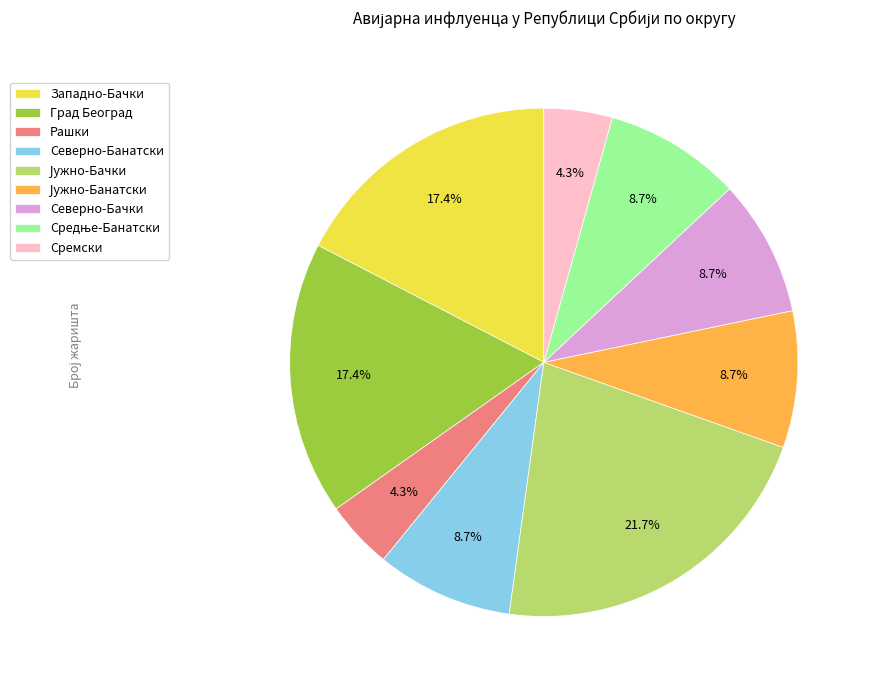

How many segments does this pie chart have?

9